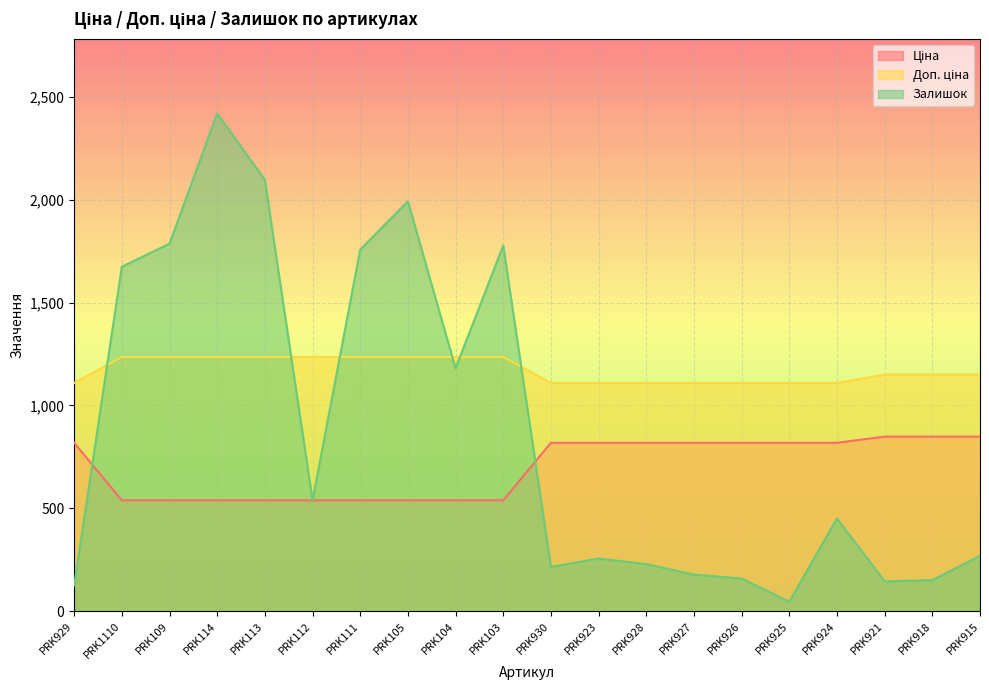

True or false: Ціна has more than 1 interior local peaks.

False